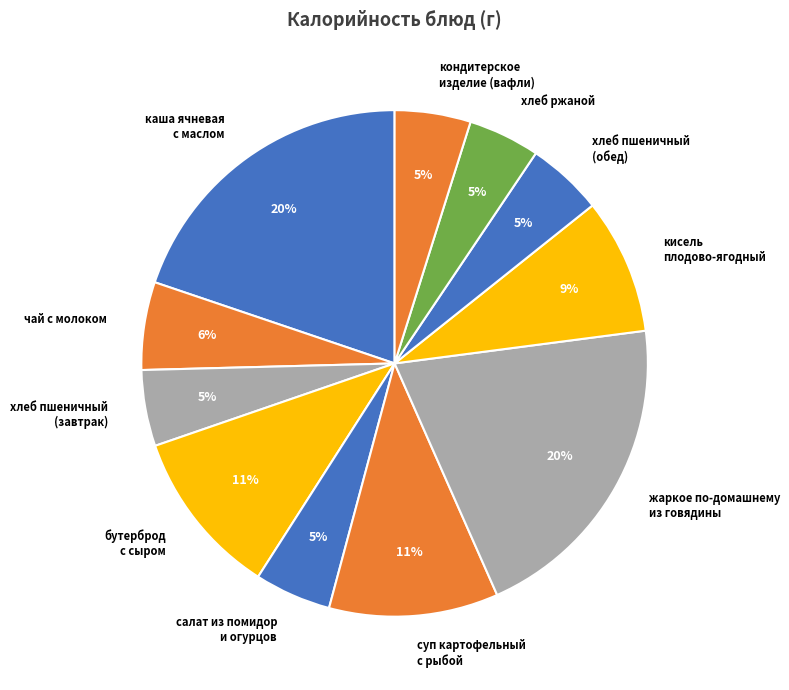

Approximately how many times larger is the value at хлеб пшеничный (завтрак) compared to салат из помидор и огурцов?

1.0